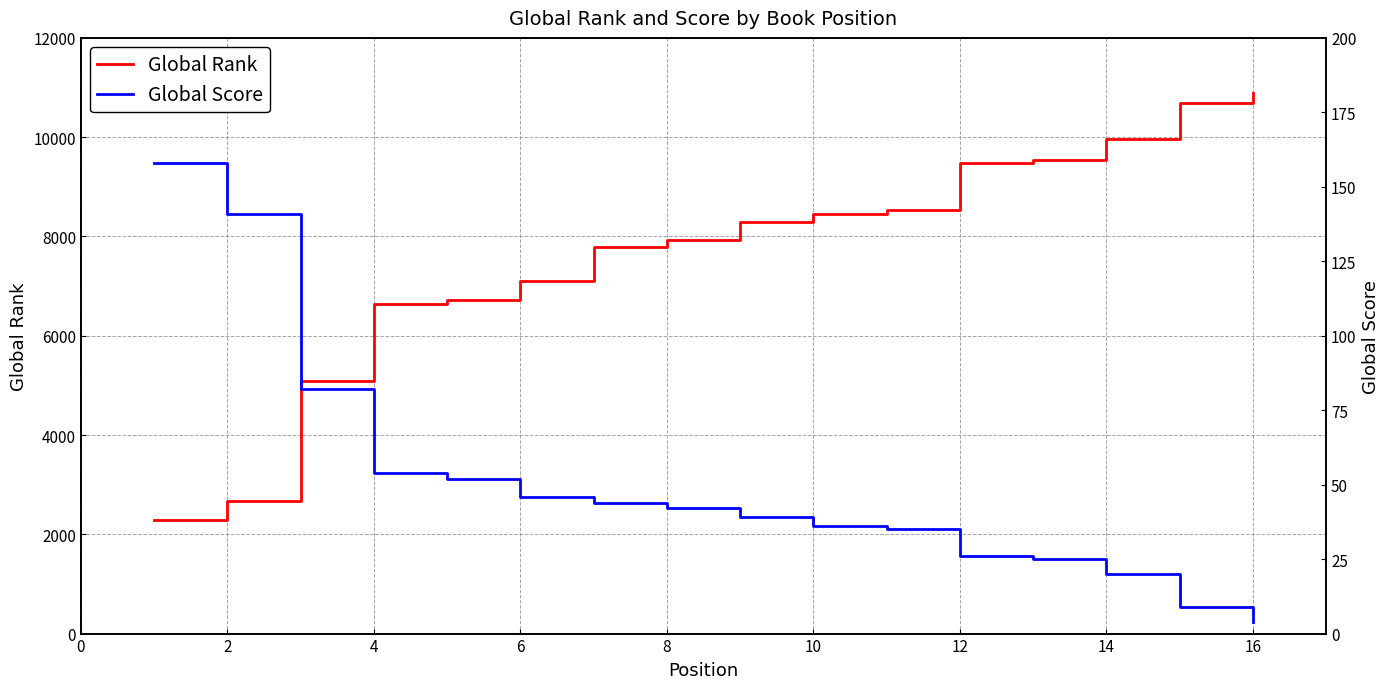

What is the maximum value for Global Rank?

10896